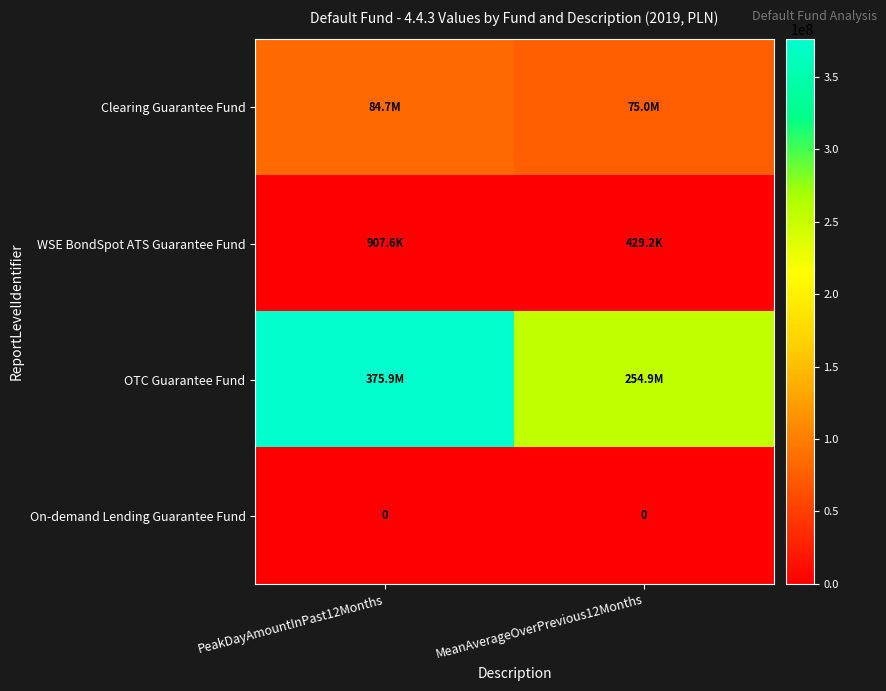

At which label is Clearing Guarantee Fund closest to 79857958?

MeanAverageOverPrevious12Months